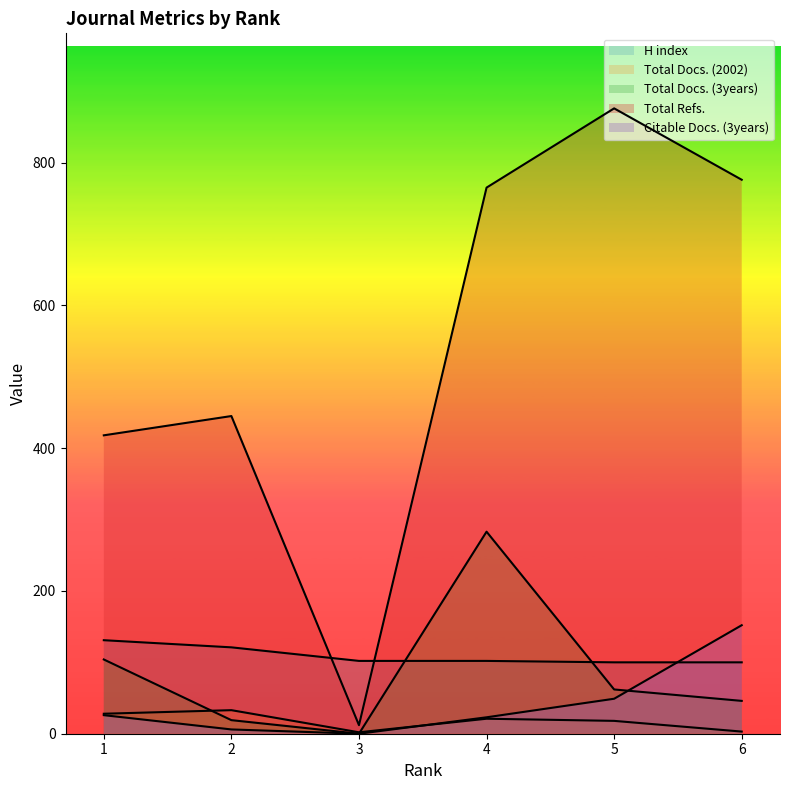

Which has a higher value, 5 or 3?

3